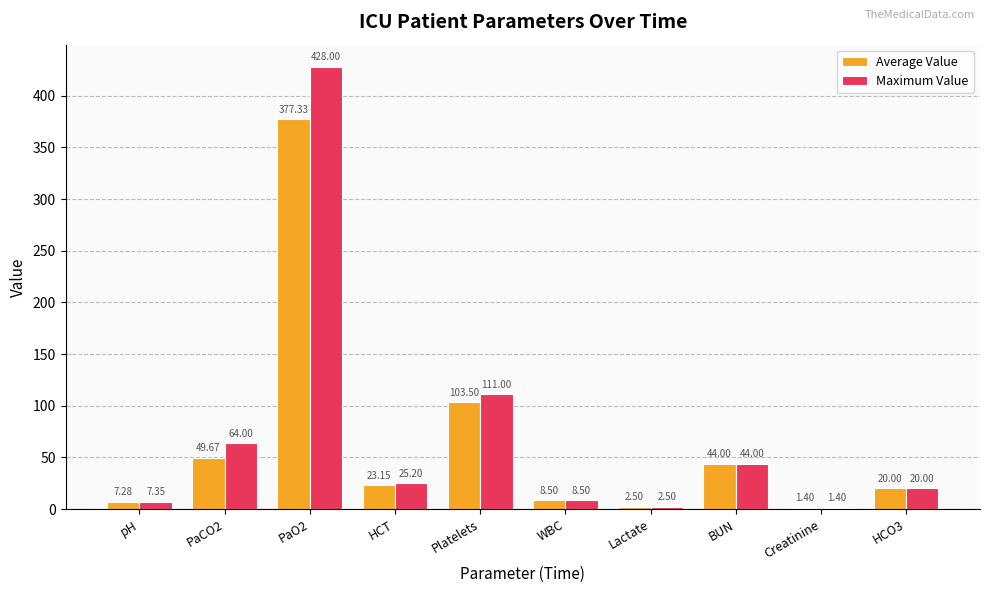

What is the difference between the Maximum Value values at PaO2 and Platelets?

317.0